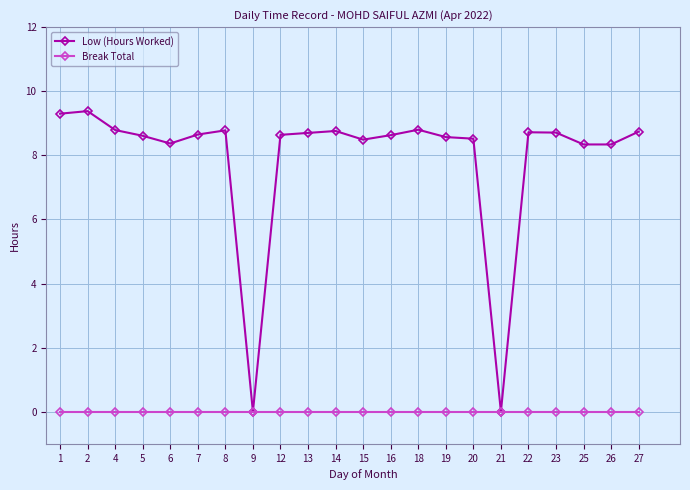

How many categories are shown in the chart?

22